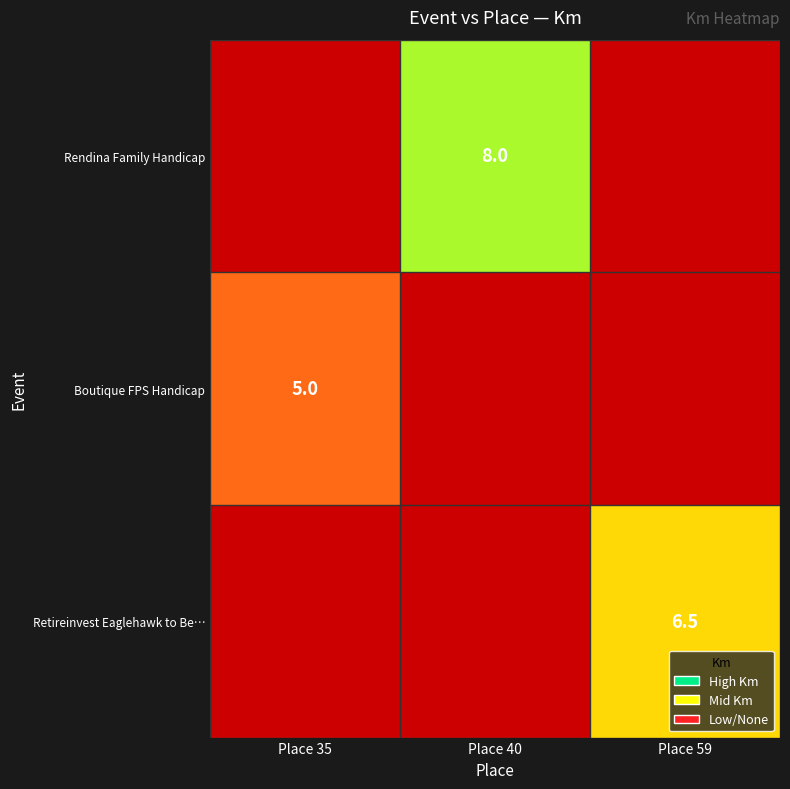

Rank the series by their maximum value, from lowest to highest.

Boutique FPS Handicap, Retireinvest Eaglehawk to Be…, Rendina Family Handicap